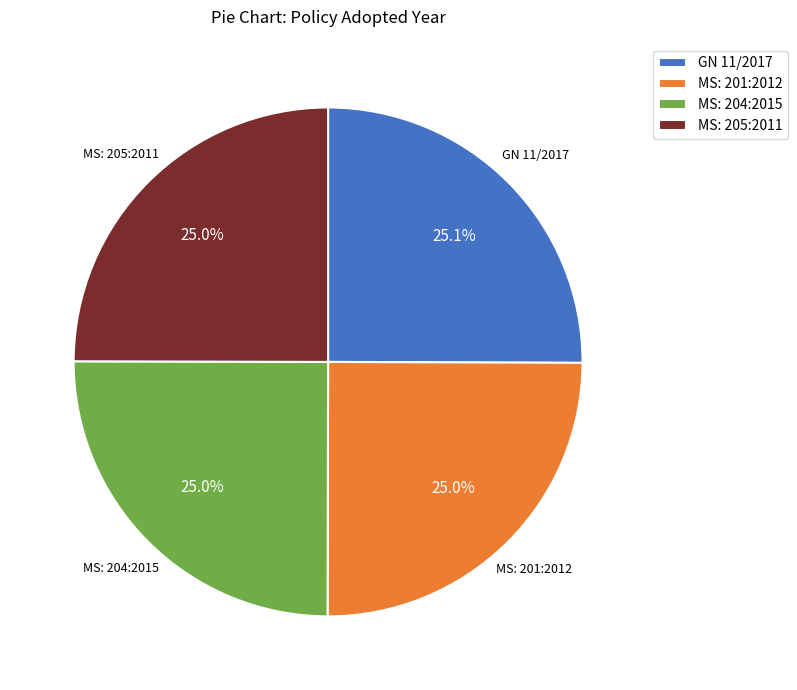

Is there any slice that represents more than half of the pie?

No